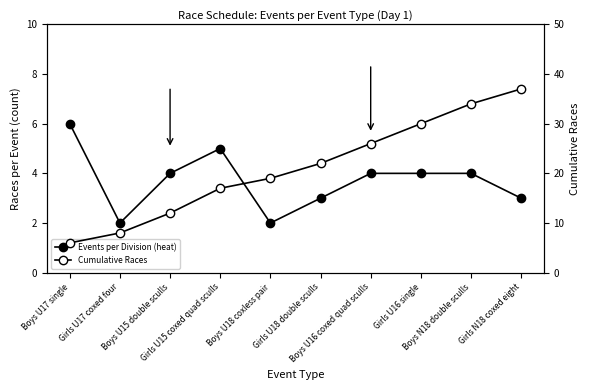

What is the maximum value shown in the chart?

37